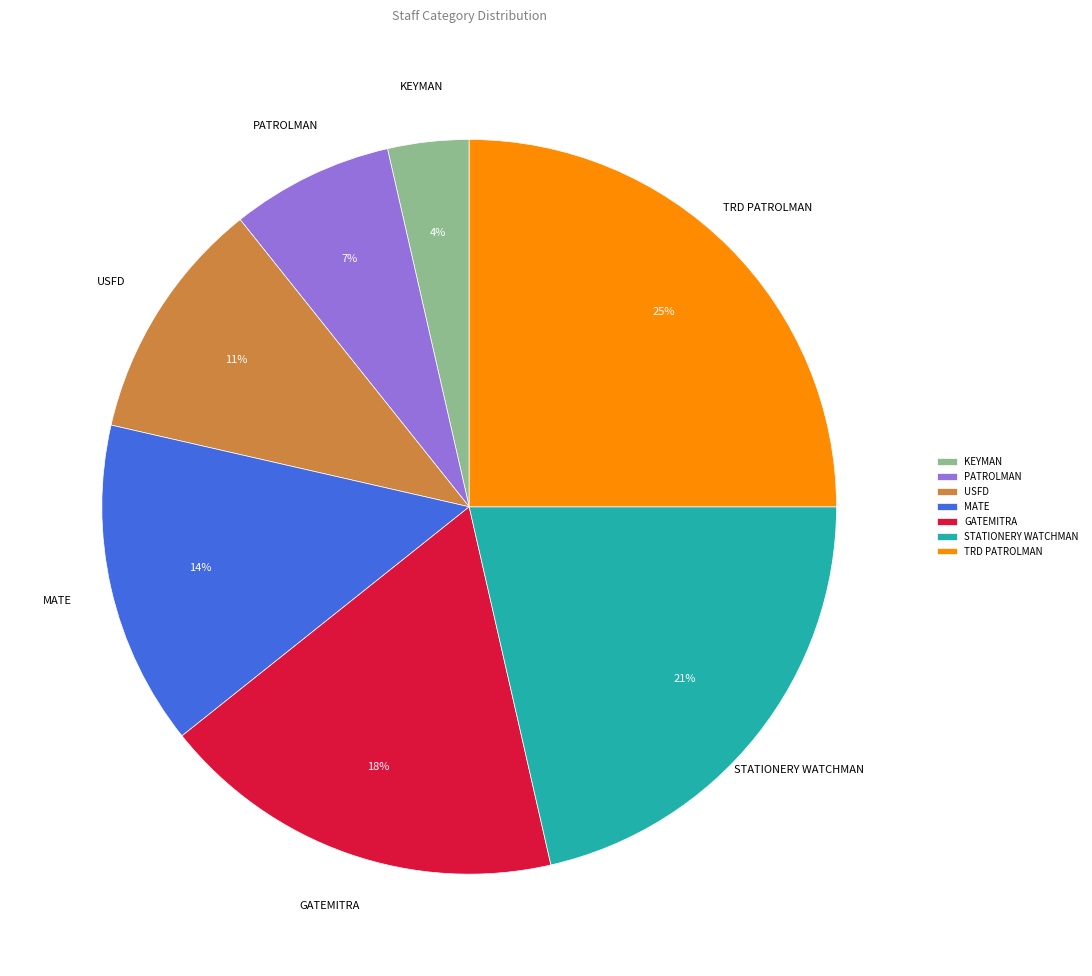

What is the largest slice in the pie chart?

TRD PATROLMAN